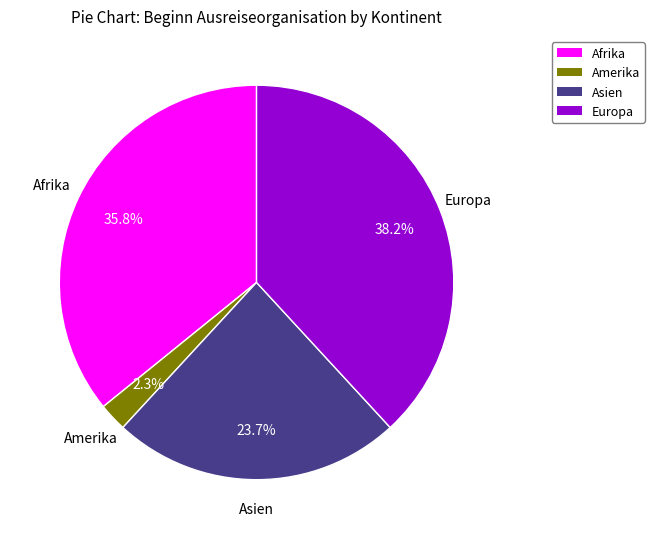

What is the smallest slice in the pie chart?

Amerika